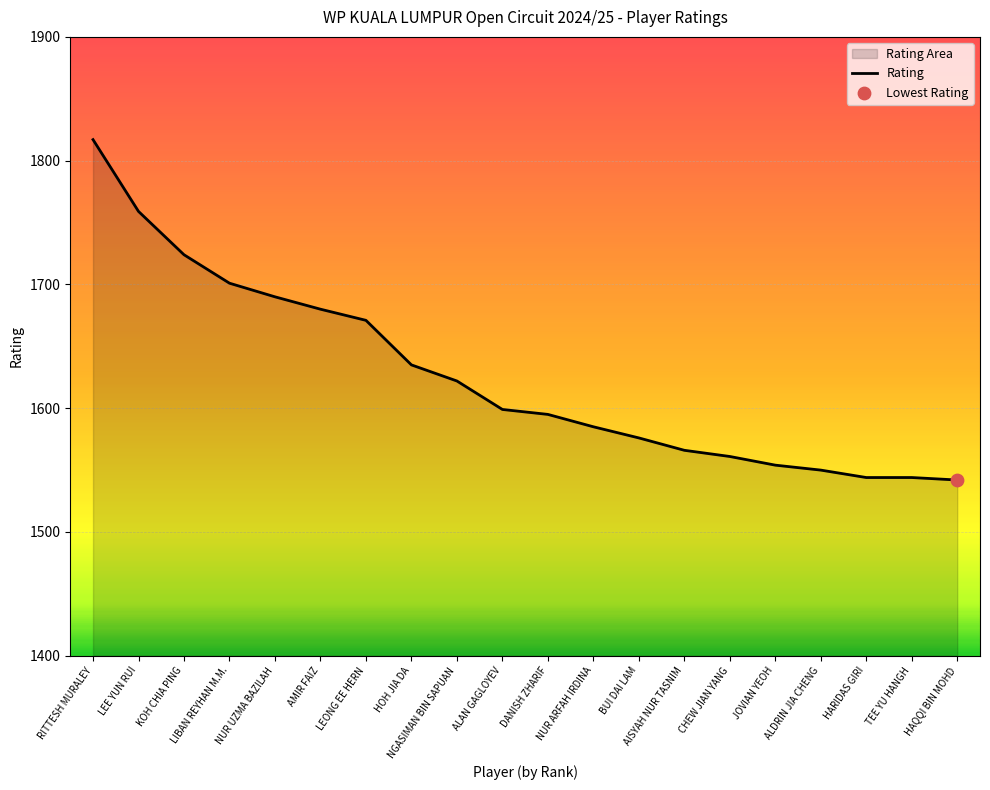

What is the change in value from LEE YUN RUI to CHEW JIAN YANG?

-198